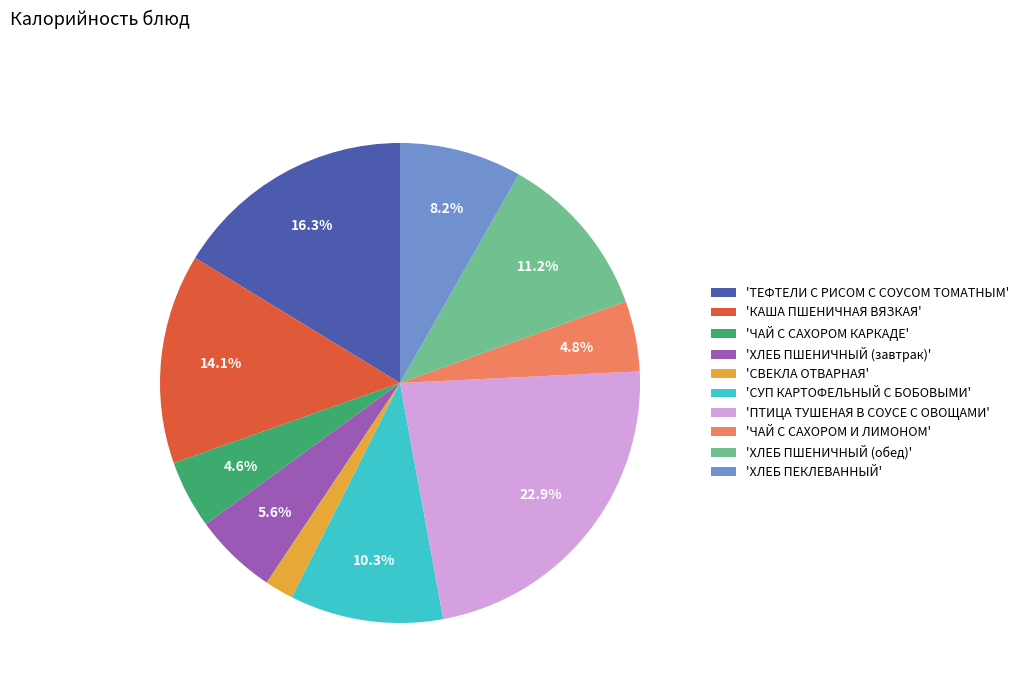

Which slice is the smallest?

'СВЕКЛА ОТВАРНАЯ'